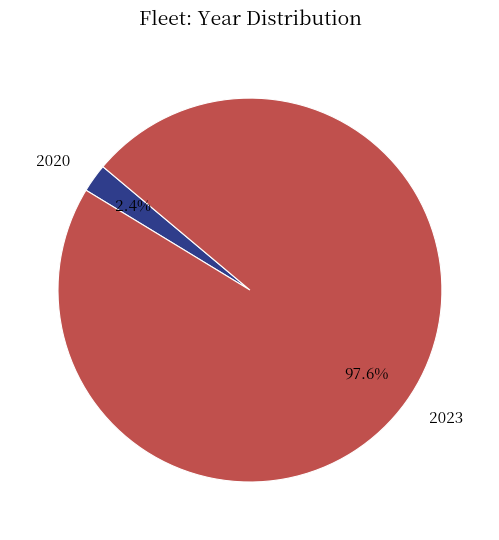

Which has a higher value, 2020 or 2023?

2023